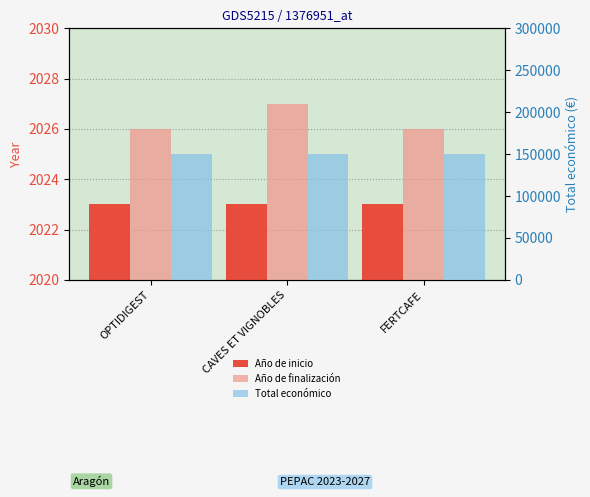

What is the total value across all series at FERTCAFE?

154049